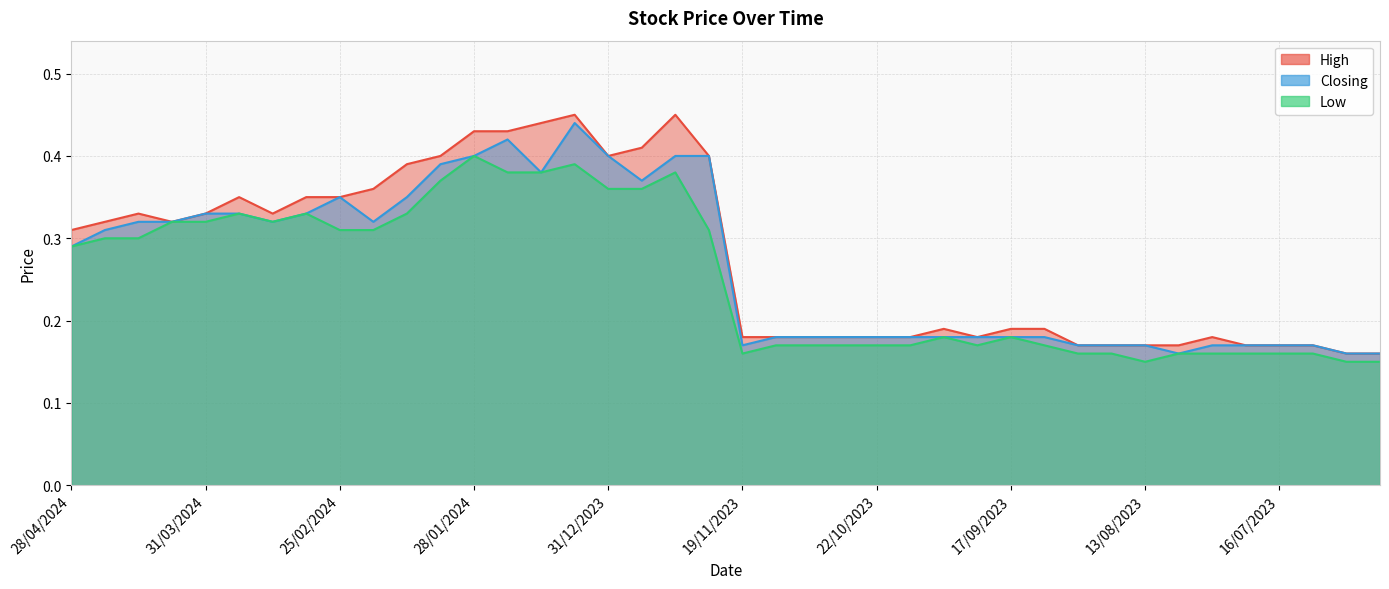

Reading left to right, what are all the values shown in this chart?

High: 0.3	0.3	0.3	0.3	0.3	0.3	0.3	0.3	0.3	0.4	0.4	0.4	0.4	0.4	0.4	0.5	0.4	0.4	0.5	0.4	0.2	0.2	0.2	0.2	0.2	0.2	0.2	0.2	0.2	0.2	0.2	0.2	0.2	0.2	0.2	0.2	0.2	0.2	0.2	0.2
Closing: 0.3	0.3	0.3	0.3	0.3	0.3	0.3	0.3	0.3	0.3	0.3	0.4	0.4	0.4	0.4	0.4	0.4	0.4	0.4	0.4	0.2	0.2	0.2	0.2	0.2	0.2	0.2	0.2	0.2	0.2	0.2	0.2	0.2	0.2	0.2	0.2	0.2	0.2	0.2	0.2
Low: 0.3	0.3	0.3	0.3	0.3	0.3	0.3	0.3	0.3	0.3	0.3	0.4	0.4	0.4	0.4	0.4	0.4	0.4	0.4	0.3	0.2	0.2	0.2	0.2	0.2	0.2	0.2	0.2	0.2	0.2	0.2	0.2	0.1	0.2	0.2	0.2	0.2	0.2	0.1	0.1